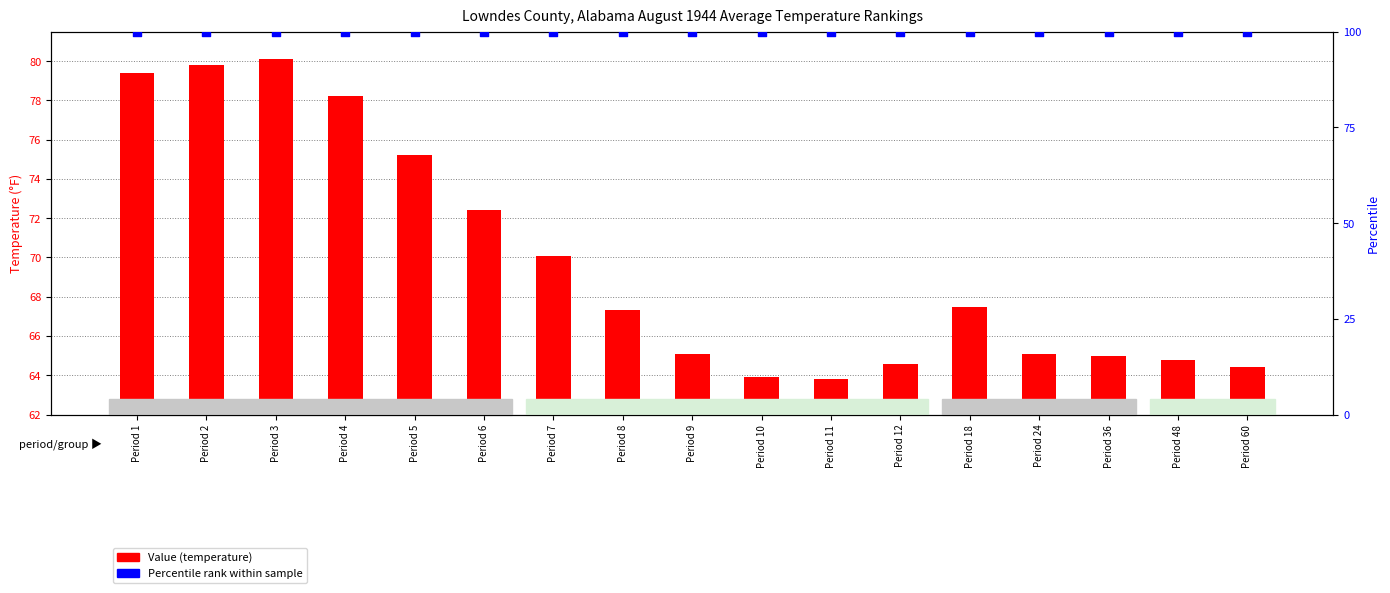

Which series contains the lowest Y value?

Value (temperature)